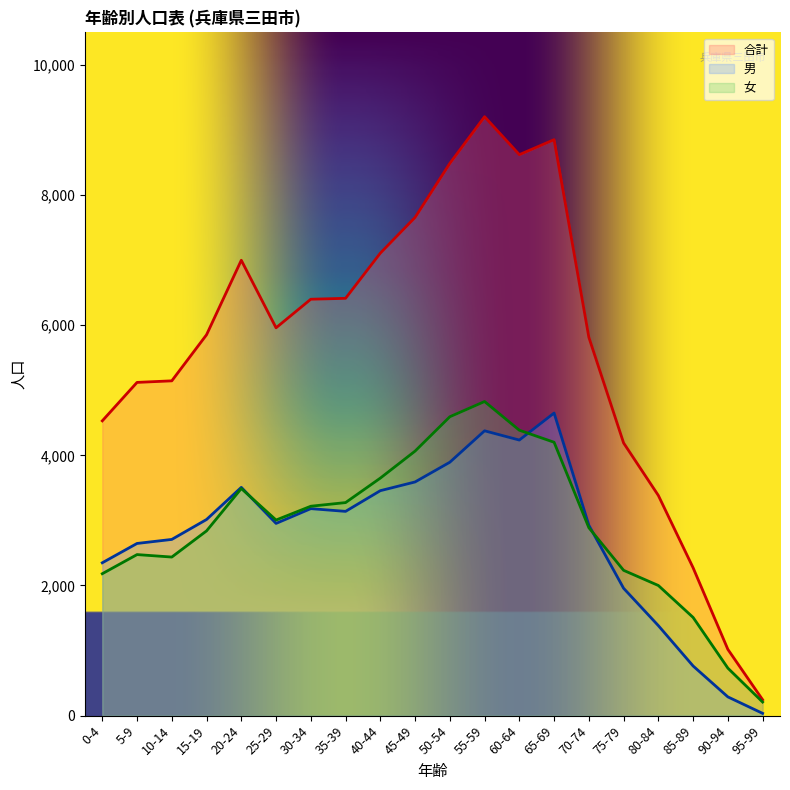

The 男 series shows 859 at 0-4. True or false?

False